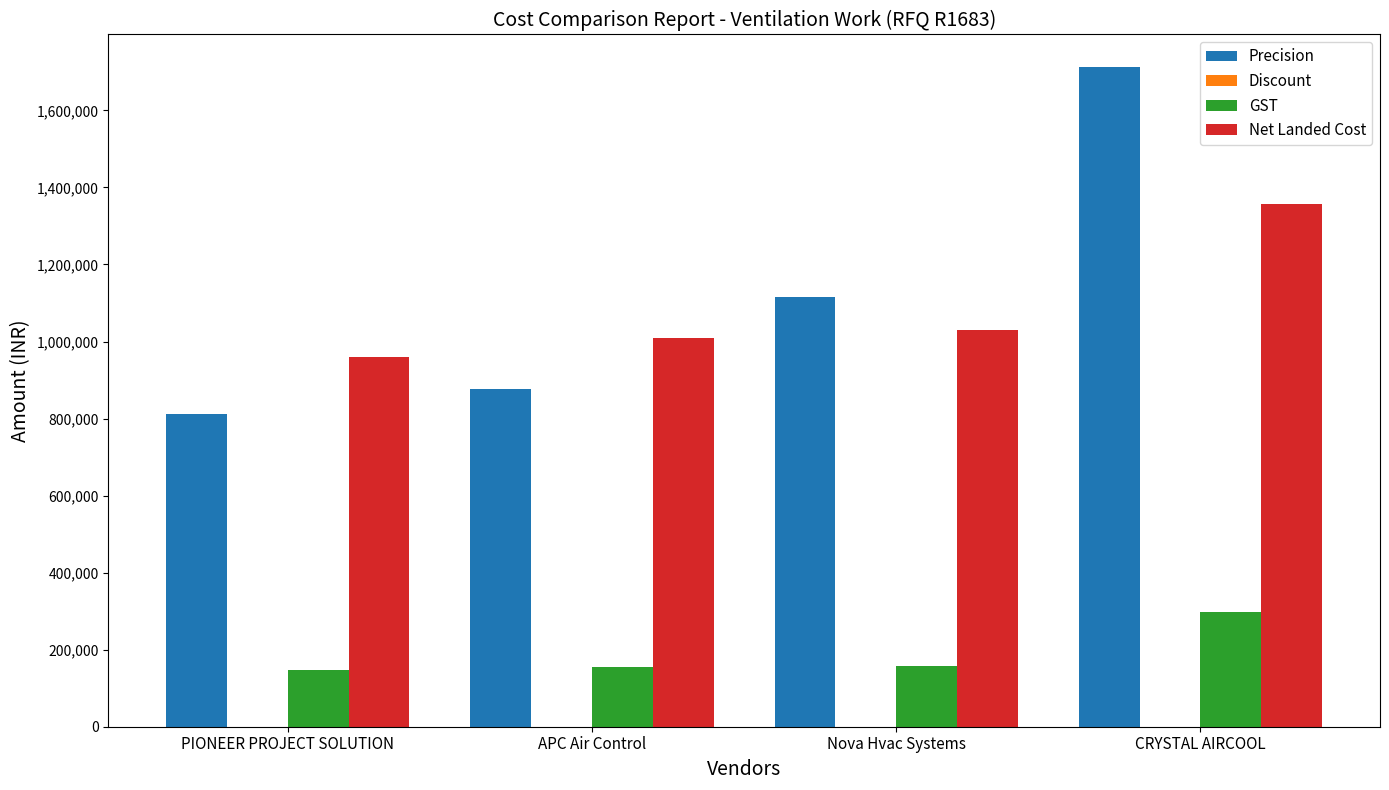

What is the average value of the Net Landed Cost series?

1088931.9